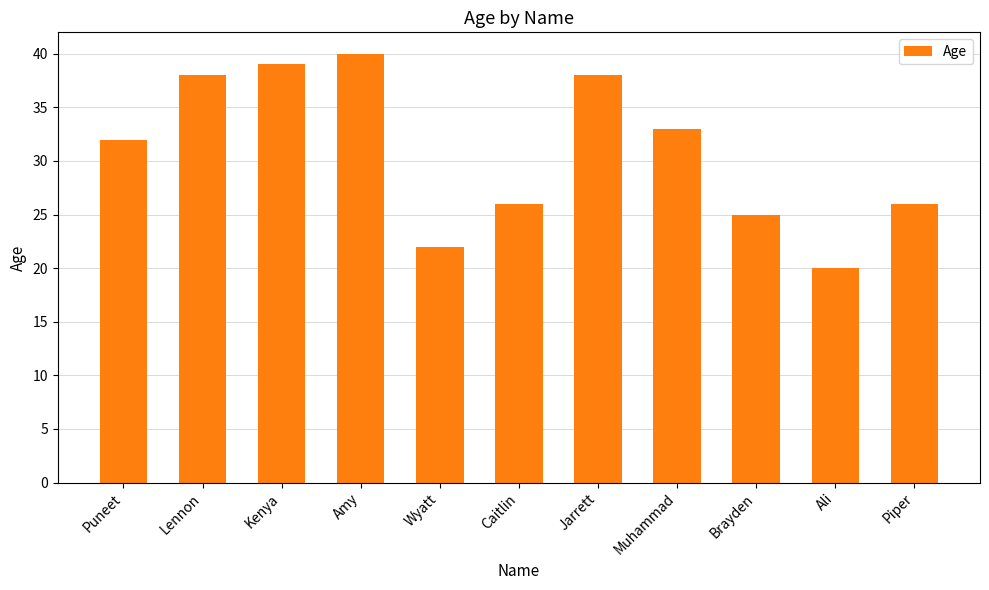

Reading left to right, extract all data points from this chart.

Puneet=32	Lennon=38	Kenya=39	Amy=40	Wyatt=22	Caitlin=26	Jarrett=38	Muhammad=33	Brayden=25	Ali=20	Piper=26